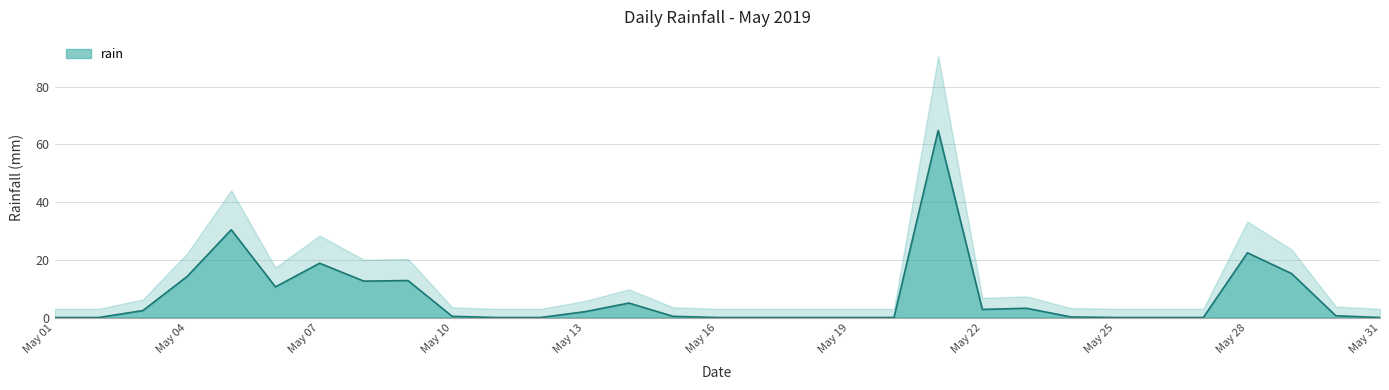

True or false: there are more than 0 points higher than both neighbors.

True